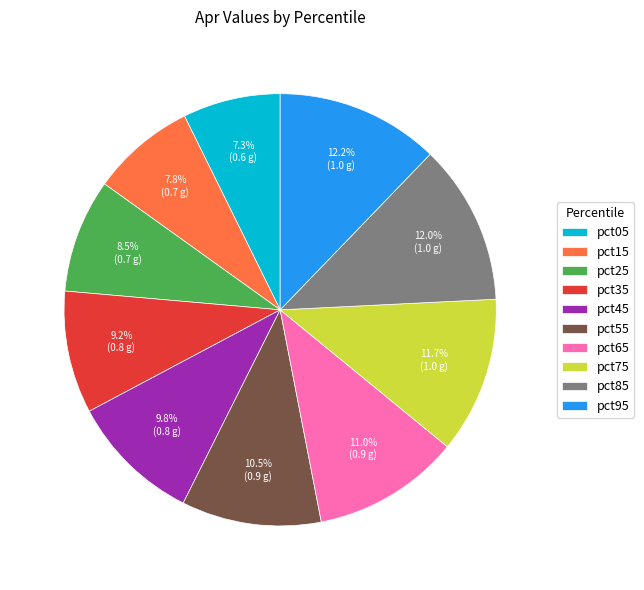

Is it true that pct95 is 1% of the pie?

False